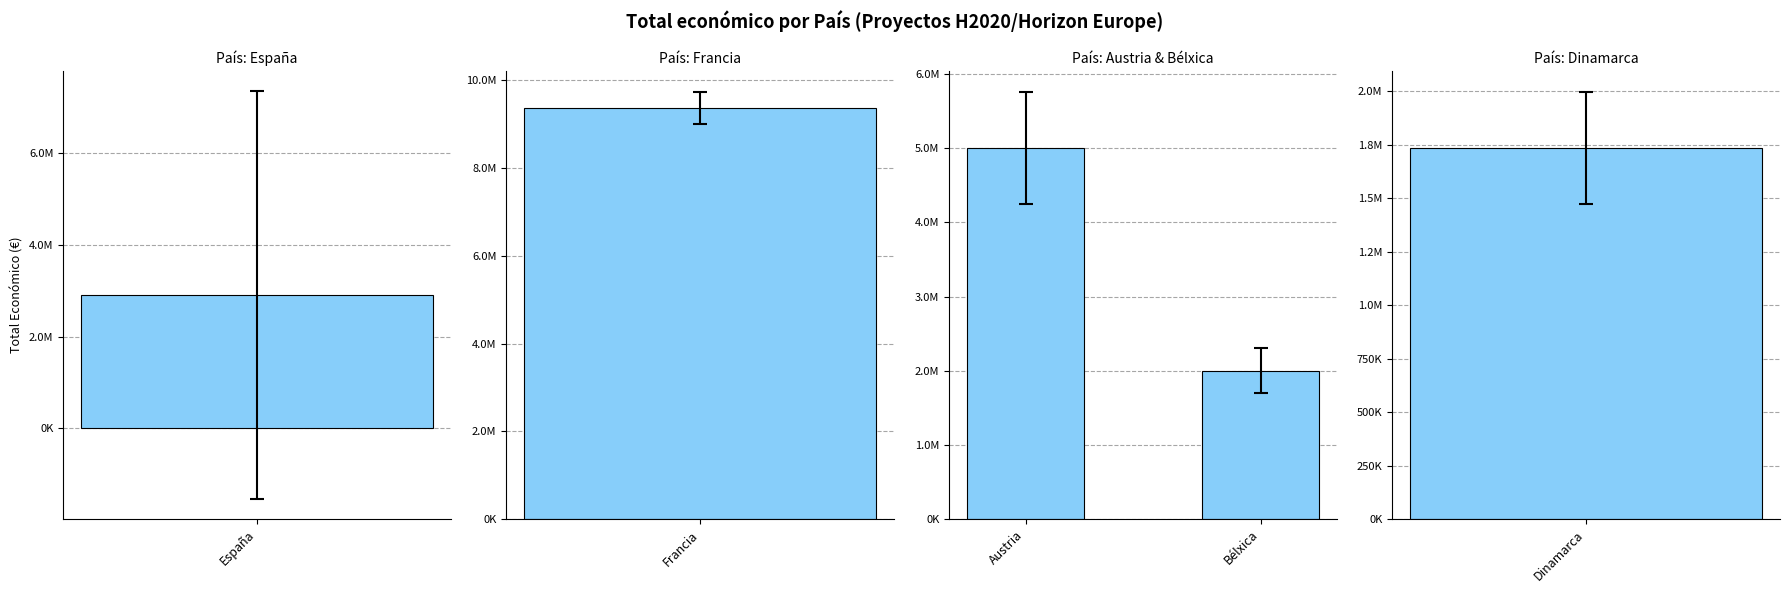

The chart shows a value of 1999580 at Bélxica. True or false?

True